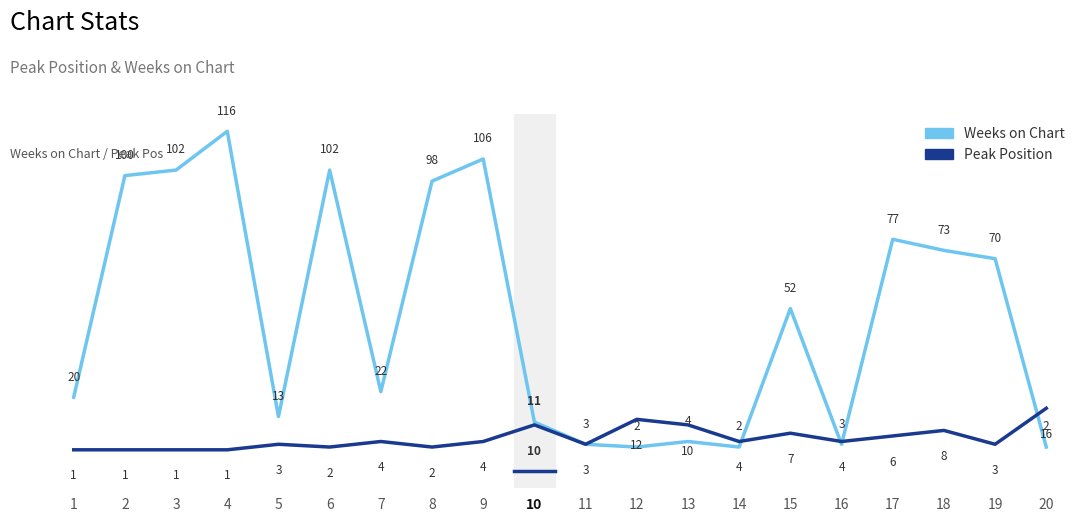

True or false: Peak Position and Weeks on Chart cross at least once.

True